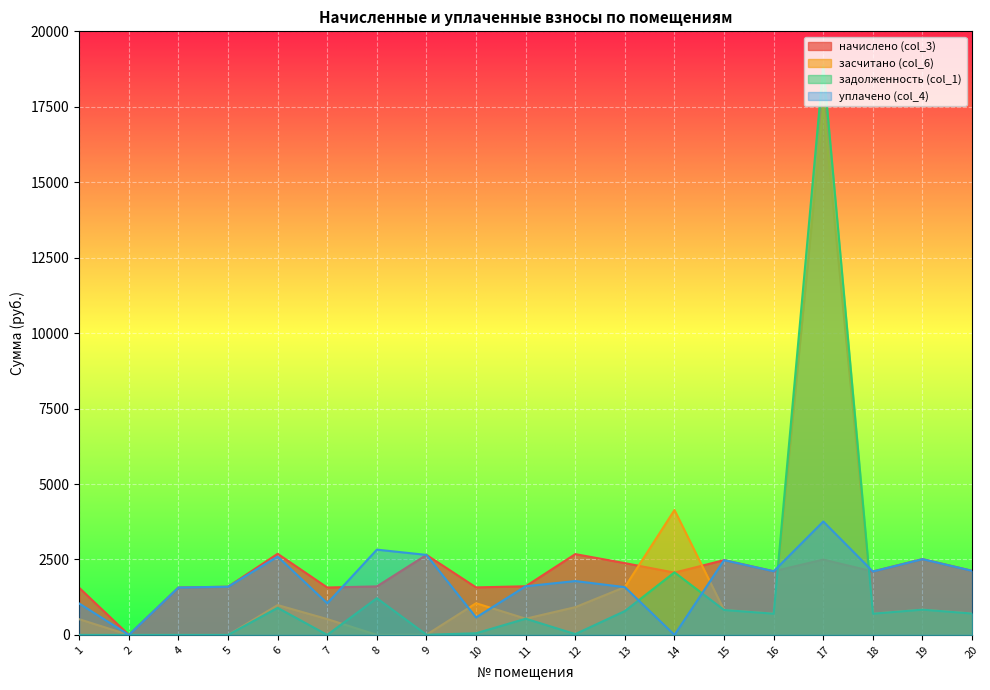

List the series in order of their peak value, lowest first.

начислено (col_3), уплачено (col_4), засчитано (col_6), задолженность (col_1)